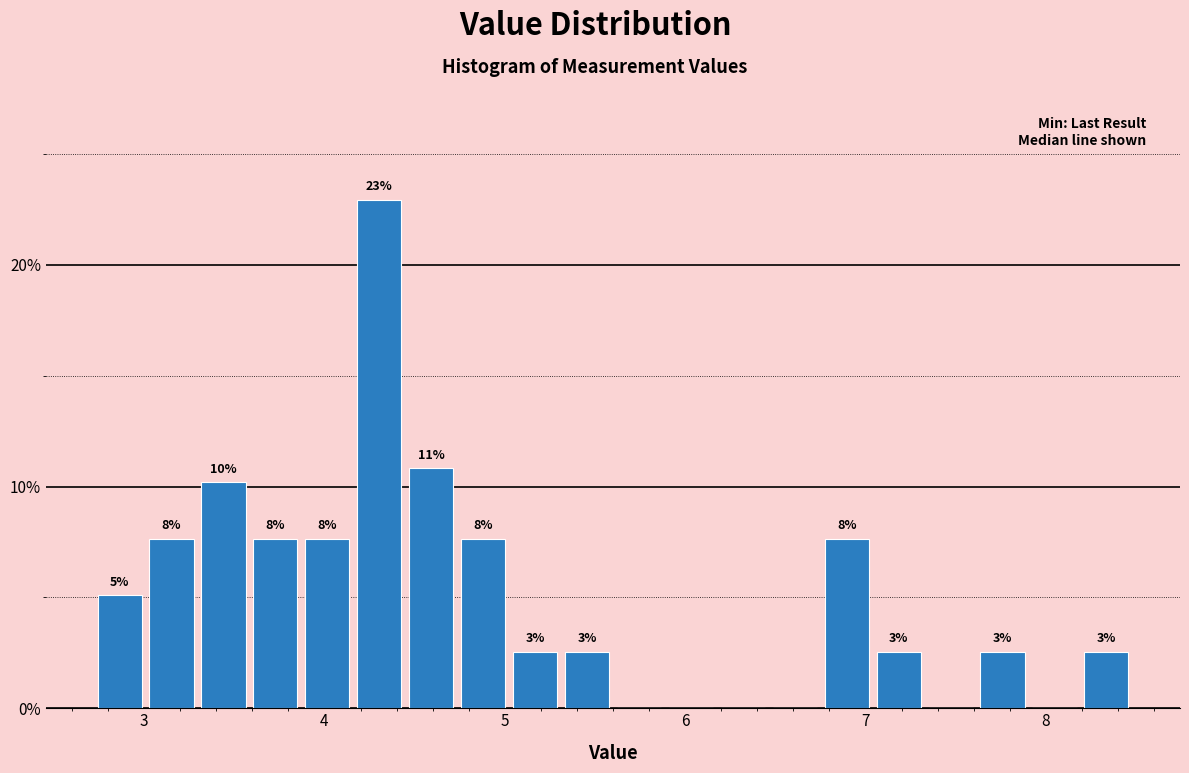

Read against the x-axis, roughly where is the centre of the tallest bar?

4.3